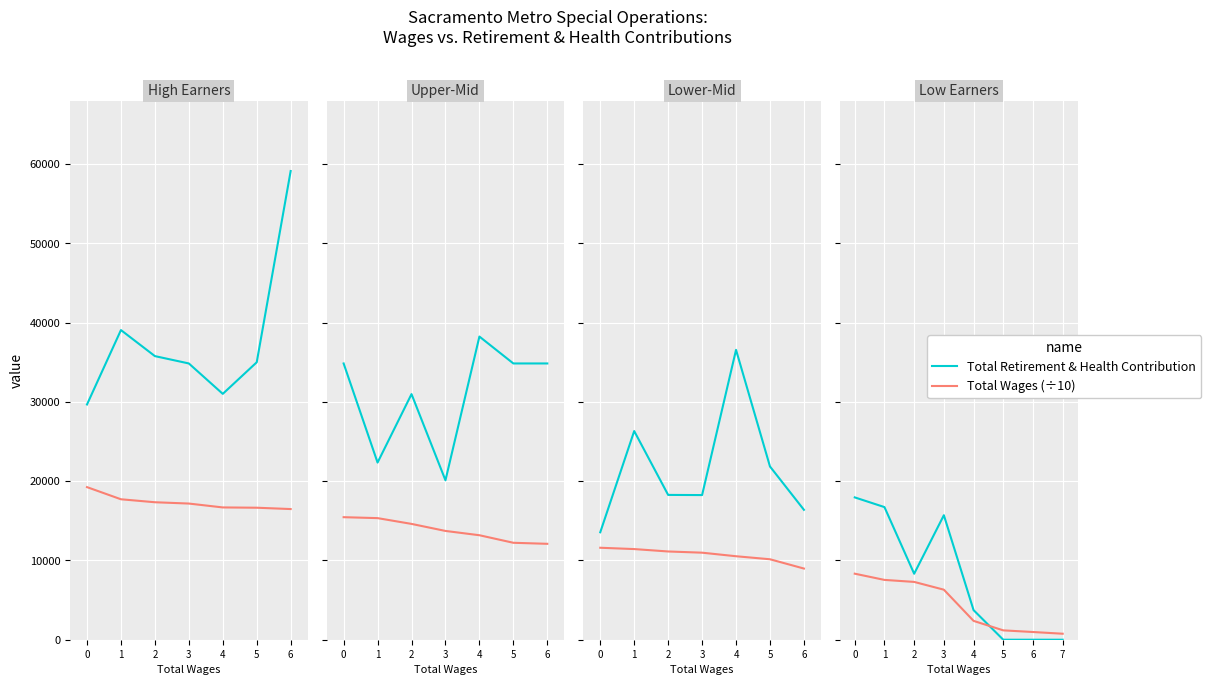

After their last crossing, which series has the higher values: Total Wages (÷10) or Total Retirement & Health Contribution?

Total Wages (÷10)